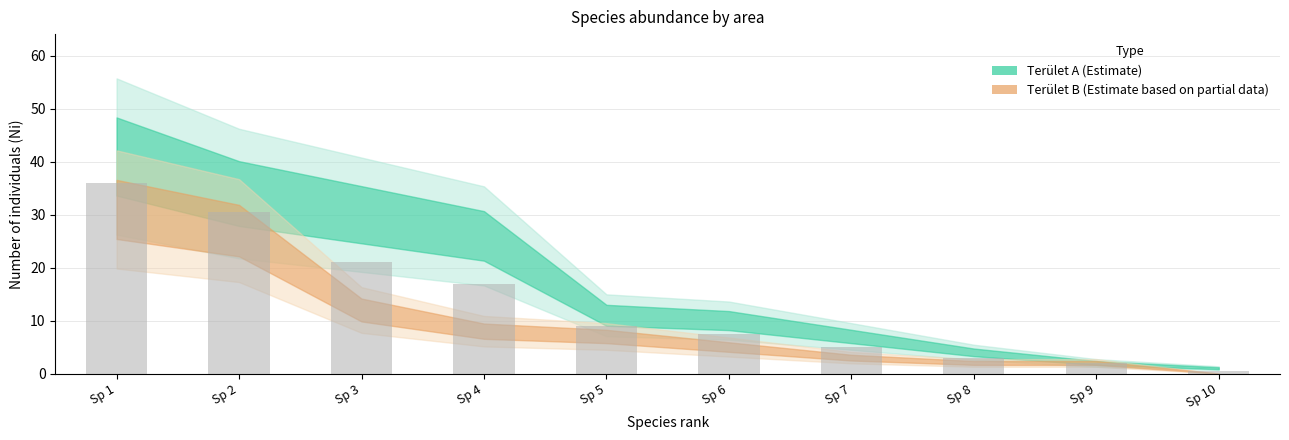

List the labels in order of value, largest first.

Sp 1, Sp 2, Sp 3, Sp 4, Sp 5, Sp 6, Sp 7, Sp 8, Sp 9, Sp 10